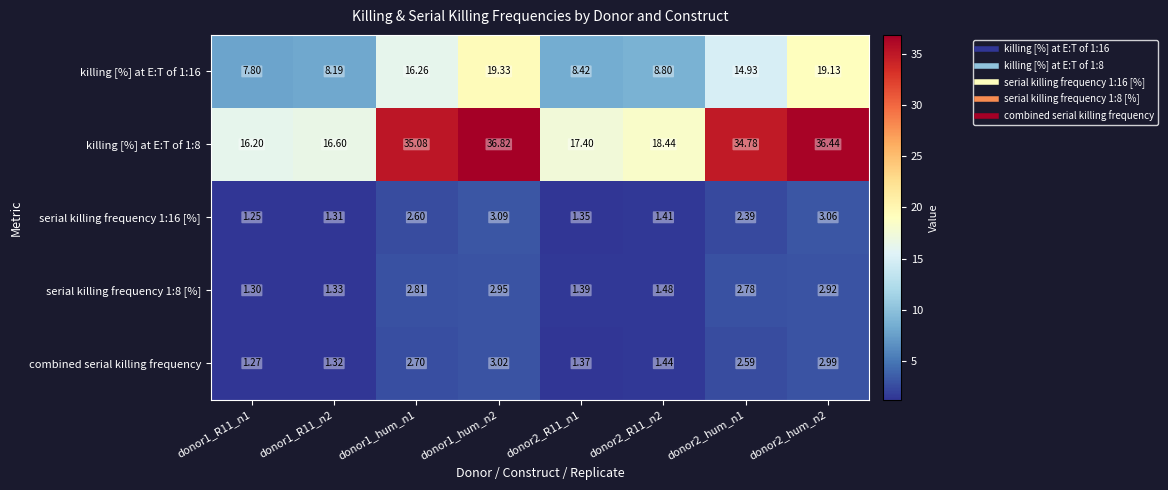

How many values in the combined serial killing frequency series are below 2?

4